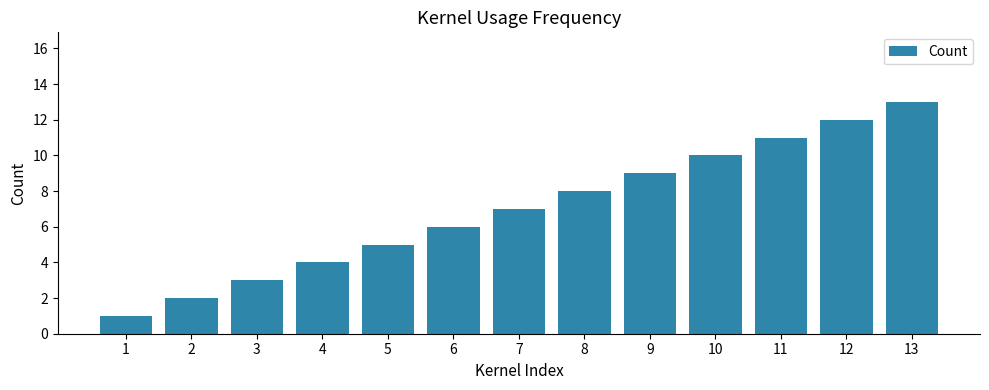

How many series are shown in this chart?

1